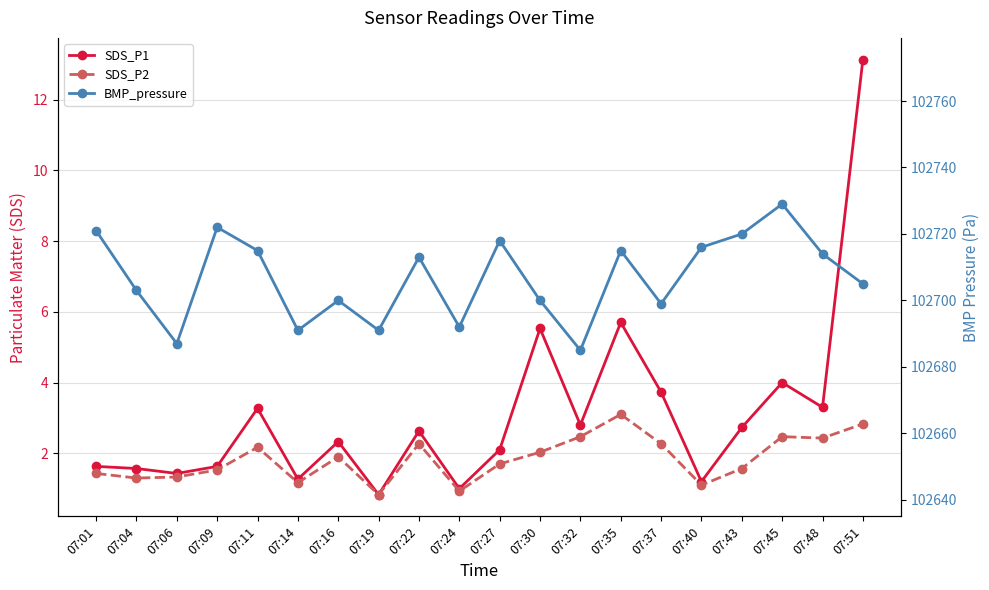

Reading left to right, transcribe all the data shown in this chart.

SDS_P1: 1.6	1.6	1.4	1.6	3.3	1.3	2.3	0.8	2.6	1.0	2.1	5.5	2.8	5.7	3.7	1.2	2.7	4.0	3.3	13.1
SDS_P2: 1.4	1.3	1.3	1.5	2.2	1.2	1.9	0.8	2.3	0.9	1.7	2.0	2.5	3.1	2.3	1.1	1.6	2.5	2.4	2.8
BMP_pressure: 102721.0	102703.0	102687.0	102722.0	102715.0	102691.0	102700.0	102691.0	102713.0	102692.0	102718.0	102700.0	102685.0	102715.0	102699.0	102716.0	102720.0	102729.0	102714.0	102705.0